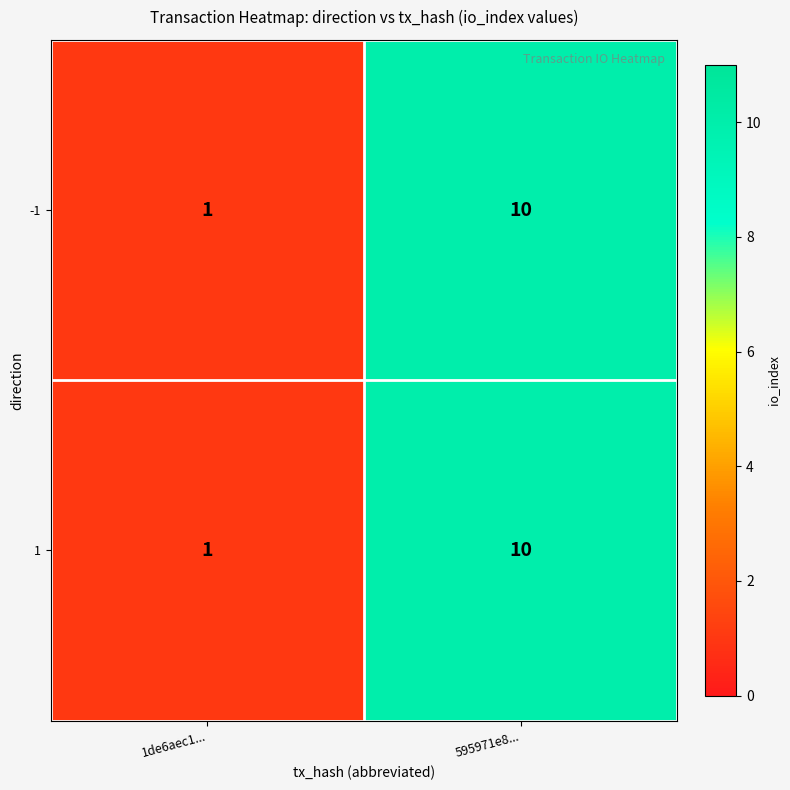

Reading left to right, list all the values displayed in this chart.

-1: 1de6aec1...=1	595971e8...=10
1: 1de6aec1...=1	595971e8...=10